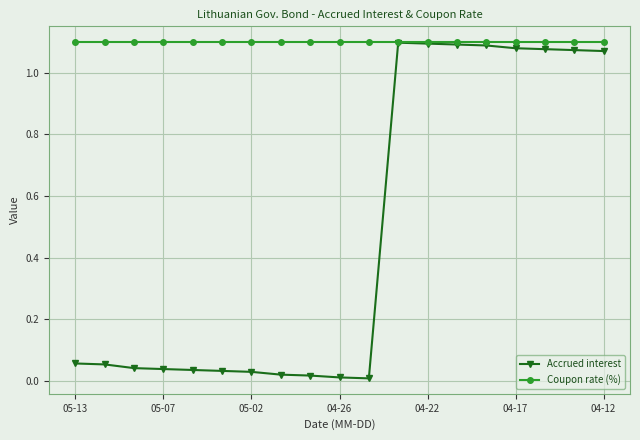

Which series has the widest spread of values?

Accrued interest